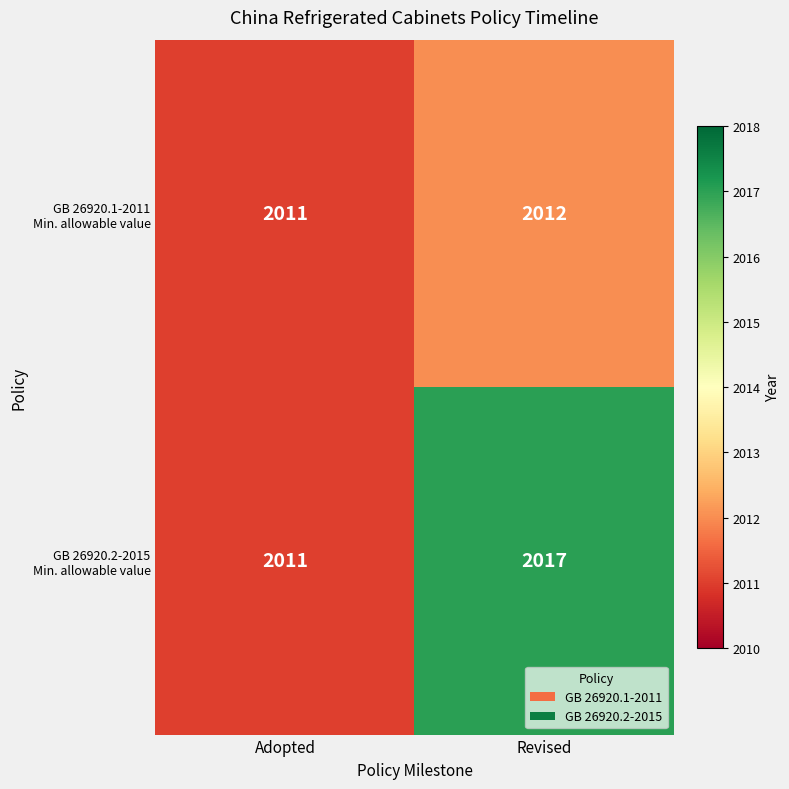

What is the greatest value displayed?

2017